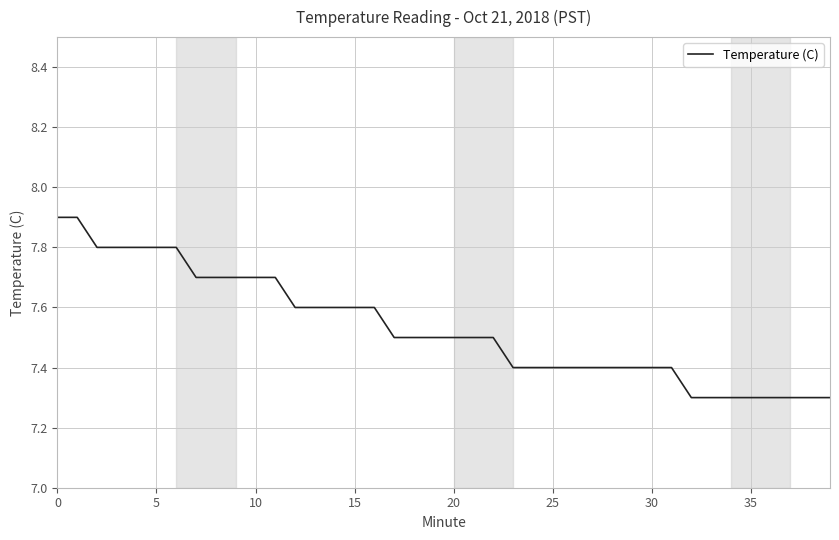

What is the greatest value displayed?

7.9